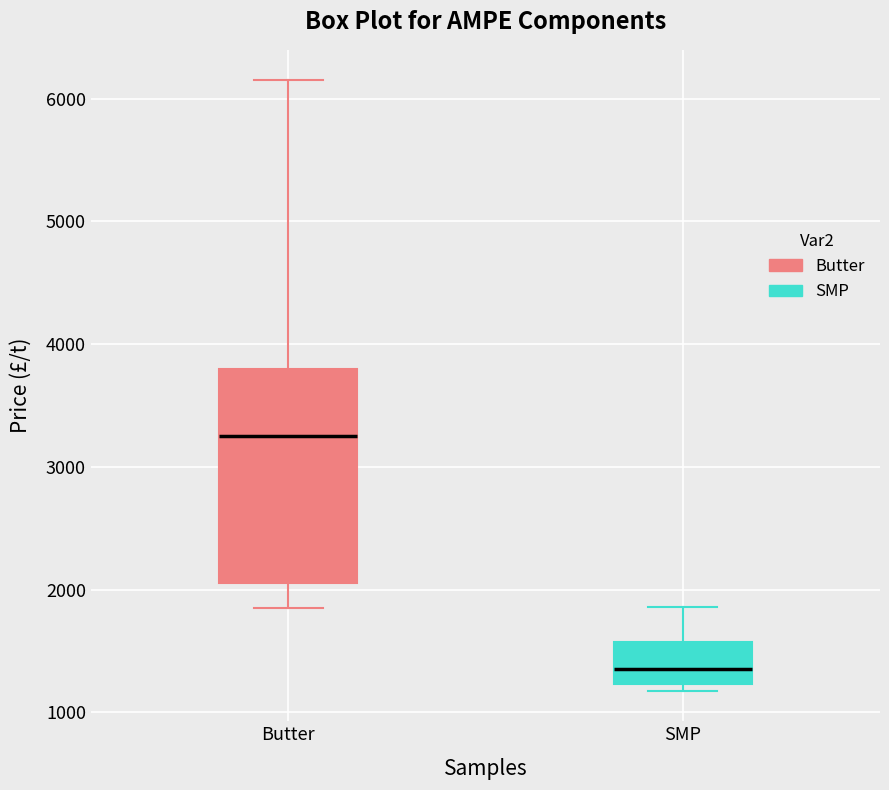

Reading left to right, read every box against the y-axis: the position of its median line, the range the box covers, and the ends of its whiskers. The values are not printed on the chart, so give them approximately, as read against the axis.

Butter: median 3300, box 2100 to 3800, whiskers 1900 to 6200
SMP: median 1400, box 1200 to 1600, whiskers 1200 (just below the box's lower edge) to 1900